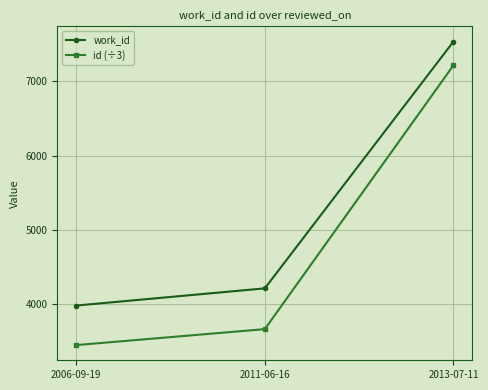

What is the label of the 3rd point from the right?

2006-09-19